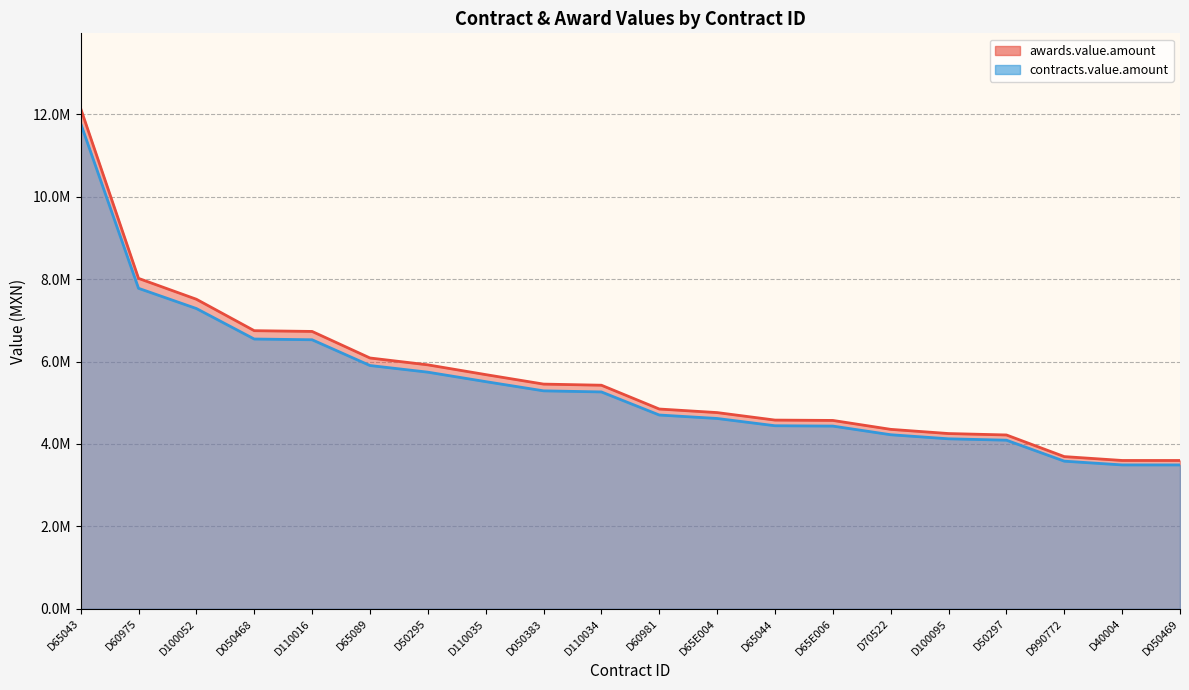

True or false: contracts.value.amount has more than 2 interior local peaks.

False